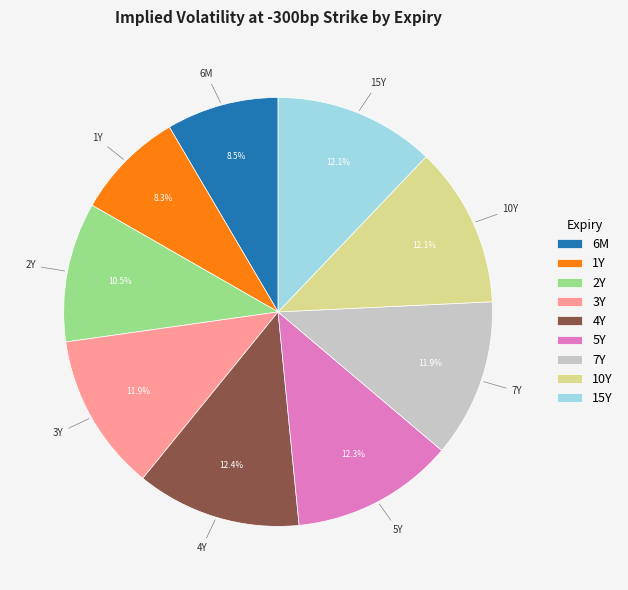

What is the ratio of the value at 6M to the value at 5Y?

0.7